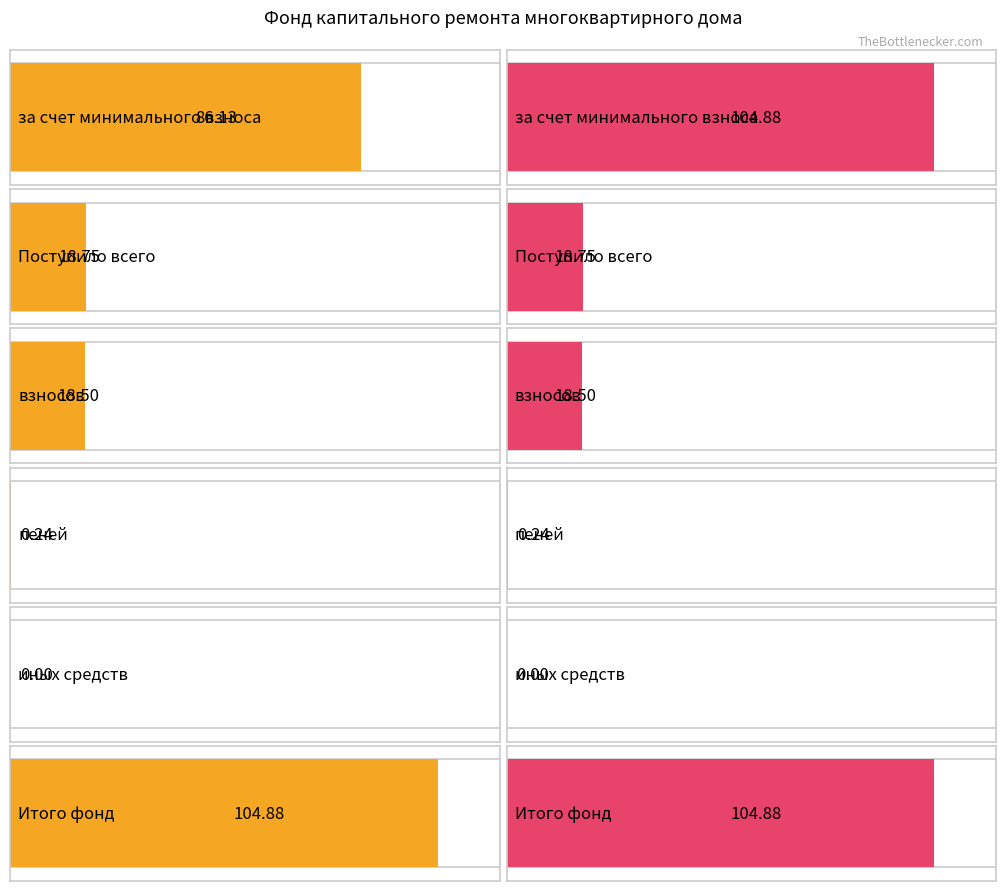

Reading left to right, list all the values displayed in this chart.

Average utilization: 86.1	18.8	18.5	0.2	0.0	104.9
Maximum utilization: 104.9	18.8	18.5	0.2	0.0	104.9